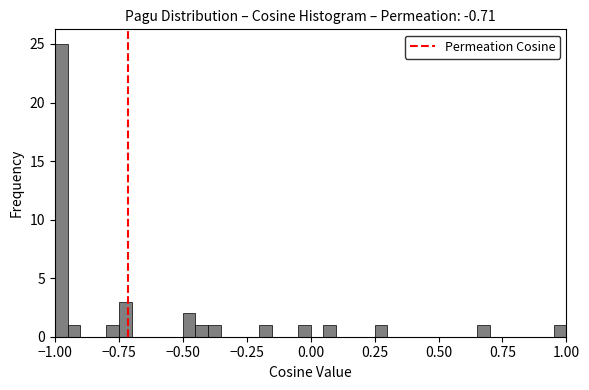

Read against the x-axis, roughly where is the centre of the tallest bar?

-0.95